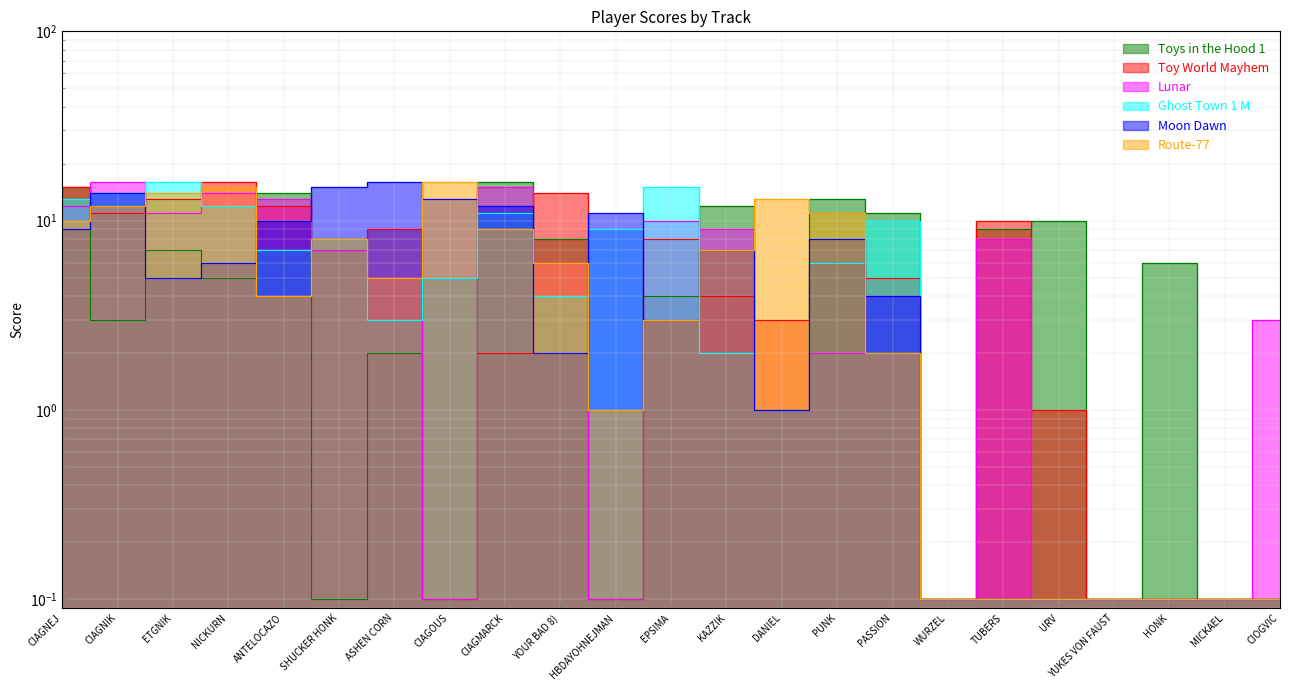

Reading left to right, what are all the values shown in this chart?

Toys in the Hood 1: CIAGNEJ=15.0	CIAGNIK=3.0	ETGNIK=7.0	NICKURN=5.0	ANTELOCAZO=14.0	SHUCKER HONK=0.1	ASHEN CORN=2.0	CIAGOUS=0.1	CIAGMARCK=16.0	YOUR BAD 8)=8.0	HBDAYOHNEJMAN=0.1	EPSIMA=4.0	KAZZIK=12.0	DANIEL=1.0	PUNK=13.0	PASSION=11.0	WURZEL=0.1	TUBERS=9.0	URV=10.0	YUKES VON FAUST=0.1	HONK=6.0	MICKAEL=0.1	CIOGVIC=0.1
Toy World Mayhem: CIAGNEJ=15.0	CIAGNIK=11.0	ETGNIK=13.0	NICKURN=16.0	ANTELOCAZO=12.0	SHUCKER HONK=7.0	ASHEN CORN=9.0	CIAGOUS=0.1	CIAGMARCK=2.0	YOUR BAD 8)=14.0	HBDAYOHNEJMAN=0.1	EPSIMA=8.0	KAZZIK=4.0	DANIEL=3.0	PUNK=6.0	PASSION=5.0	WURZEL=0.1	TUBERS=10.0	URV=1.0	YUKES VON FAUST=0.1	HONK=0.1	MICKAEL=0.1	CIOGVIC=0.1
Lunar: CIAGNEJ=12.0	CIAGNIK=16.0	ETGNIK=11.0	NICKURN=14.0	ANTELOCAZO=13.0	SHUCKER HONK=7.0	ASHEN CORN=5.0	CIAGOUS=0.1	CIAGMARCK=15.0	YOUR BAD 8)=6.0	HBDAYOHNEJMAN=0.1	EPSIMA=10.0	KAZZIK=9.0	DANIEL=1.0	PUNK=2.0	PASSION=4.0	WURZEL=0.1	TUBERS=8.0	URV=0.1	YUKES VON FAUST=0.1	HONK=0.1	MICKAEL=0.1	CIOGVIC=3.0
Ghost Town 1 M: CIAGNEJ=13.0	CIAGNIK=14.0	ETGNIK=16.0	NICKURN=12.0	ANTELOCAZO=7.0	SHUCKER HONK=8.0	ASHEN CORN=3.0	CIAGOUS=5.0	CIAGMARCK=11.0	YOUR BAD 8)=4.0	HBDAYOHNEJMAN=9.0	EPSIMA=15.0	KAZZIK=2.0	DANIEL=1.0	PUNK=6.0	PASSION=10.0	WURZEL=0.1	TUBERS=0.1	URV=0.1	YUKES VON FAUST=0.1	HONK=0.1	MICKAEL=0.1	CIOGVIC=0.1
Moon Dawn: CIAGNEJ=9.0	CIAGNIK=14.0	ETGNIK=5.0	NICKURN=6.0	ANTELOCAZO=10.0	SHUCKER HONK=15.0	ASHEN CORN=16.0	CIAGOUS=13.0	CIAGMARCK=12.0	YOUR BAD 8)=2.0	HBDAYOHNEJMAN=11.0	EPSIMA=3.0	KAZZIK=7.0	DANIEL=1.0	PUNK=8.0	PASSION=4.0	WURZEL=0.1	TUBERS=0.1	URV=0.1	YUKES VON FAUST=0.1	HONK=0.1	MICKAEL=0.1	CIOGVIC=0.1
Route-77: CIAGNEJ=10.0	CIAGNIK=12.0	ETGNIK=14.0	NICKURN=15.0	ANTELOCAZO=4.0	SHUCKER HONK=8.0	ASHEN CORN=5.0	CIAGOUS=16.0	CIAGMARCK=9.0	YOUR BAD 8)=6.0	HBDAYOHNEJMAN=1.0	EPSIMA=3.0	KAZZIK=7.0	DANIEL=13.0	PUNK=11.0	PASSION=2.0	WURZEL=0.1	TUBERS=0.1	URV=0.1	YUKES VON FAUST=0.1	HONK=0.1	MICKAEL=0.1	CIOGVIC=0.1